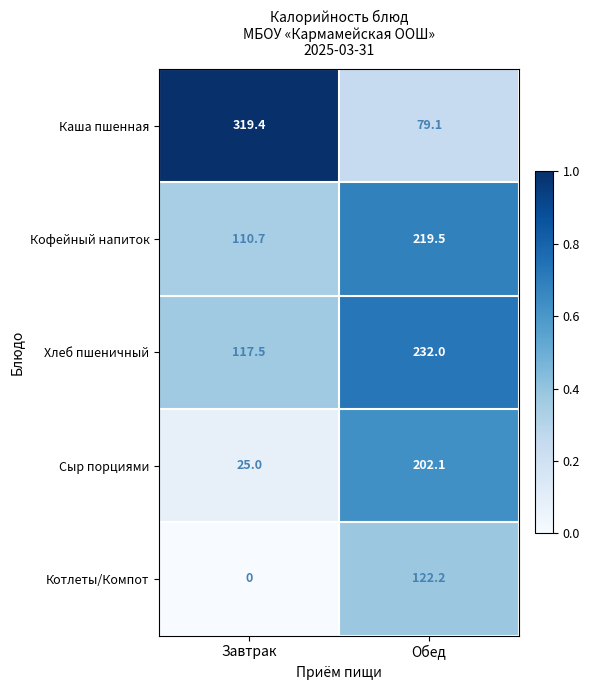

What value does the Кофейный напиток series have at Обед?

219.5